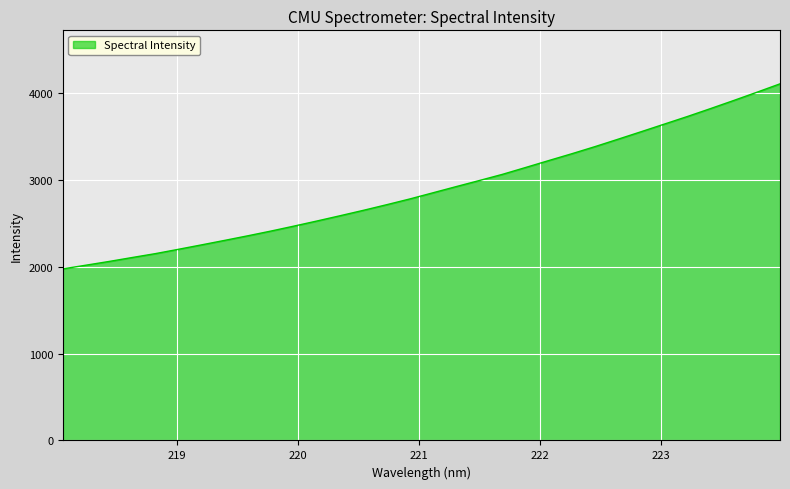

What is the smallest value displayed?

1976.0